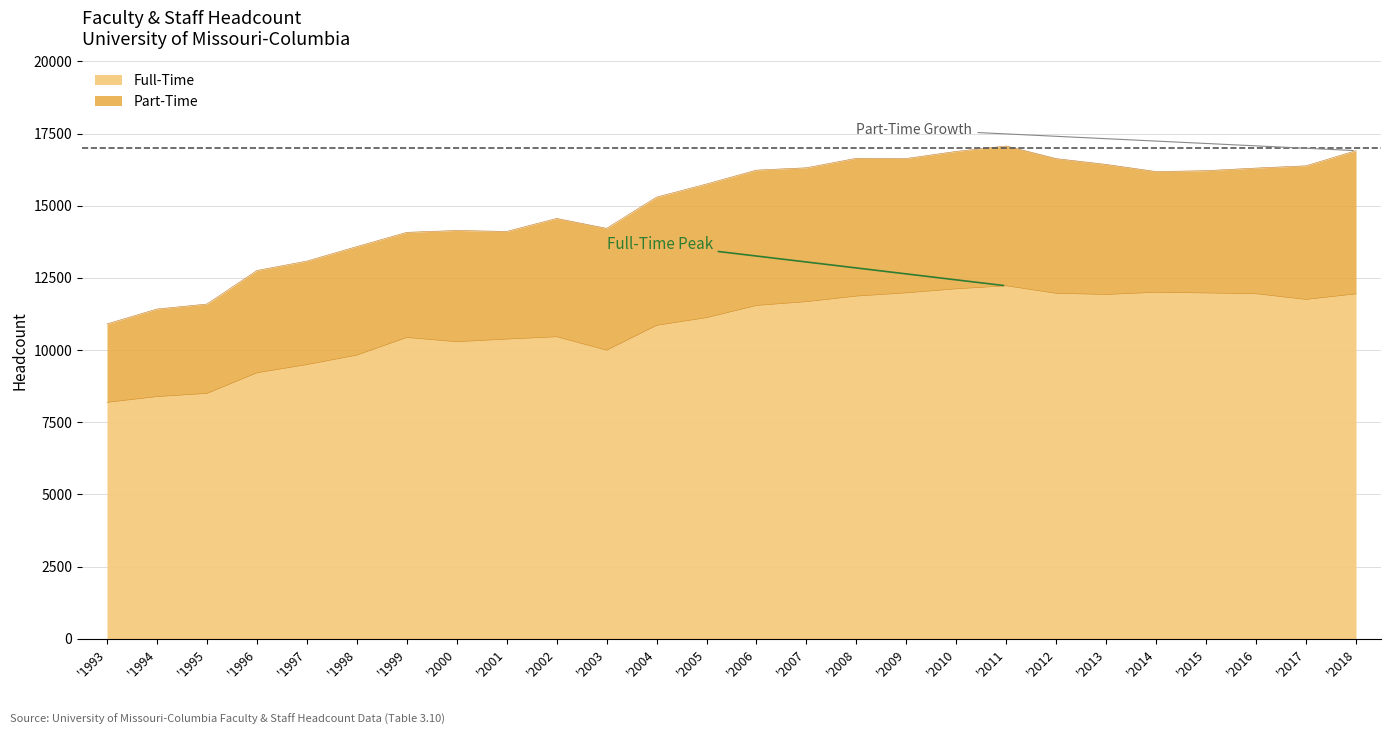

What is the value of the 9th point from the left?

10378